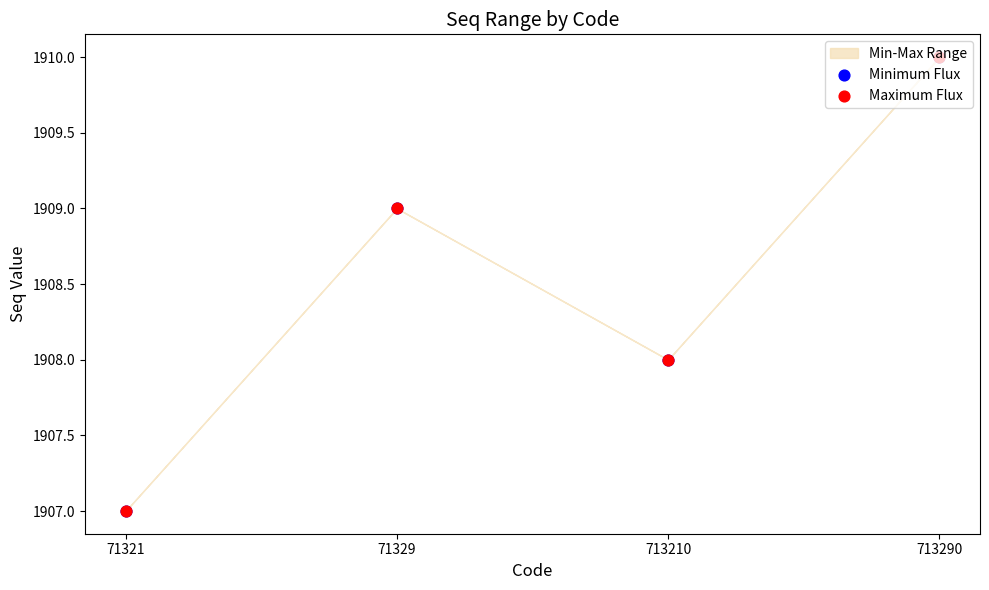

Is the value of Maximum Flux at 71321 greater than the value of Minimum Flux at 713290?

No